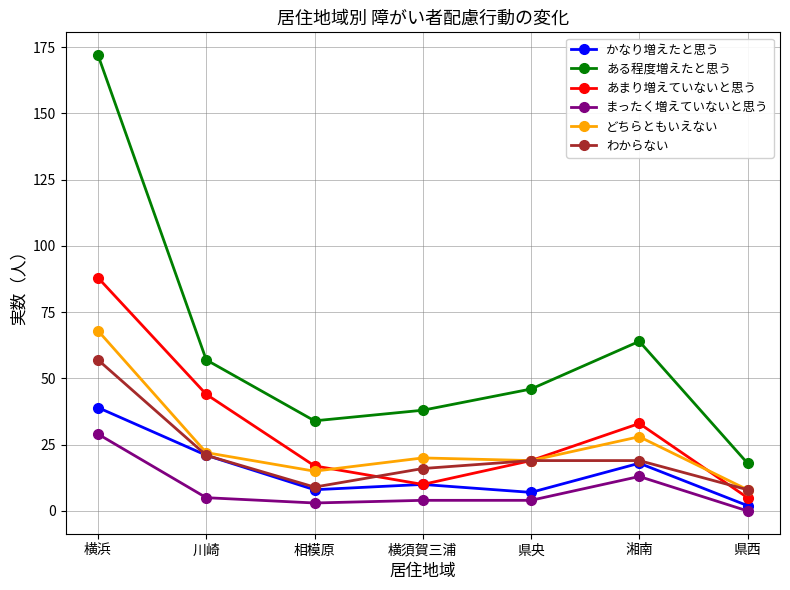

Which series has the largest total across all categories?

ある程度増えたと思う